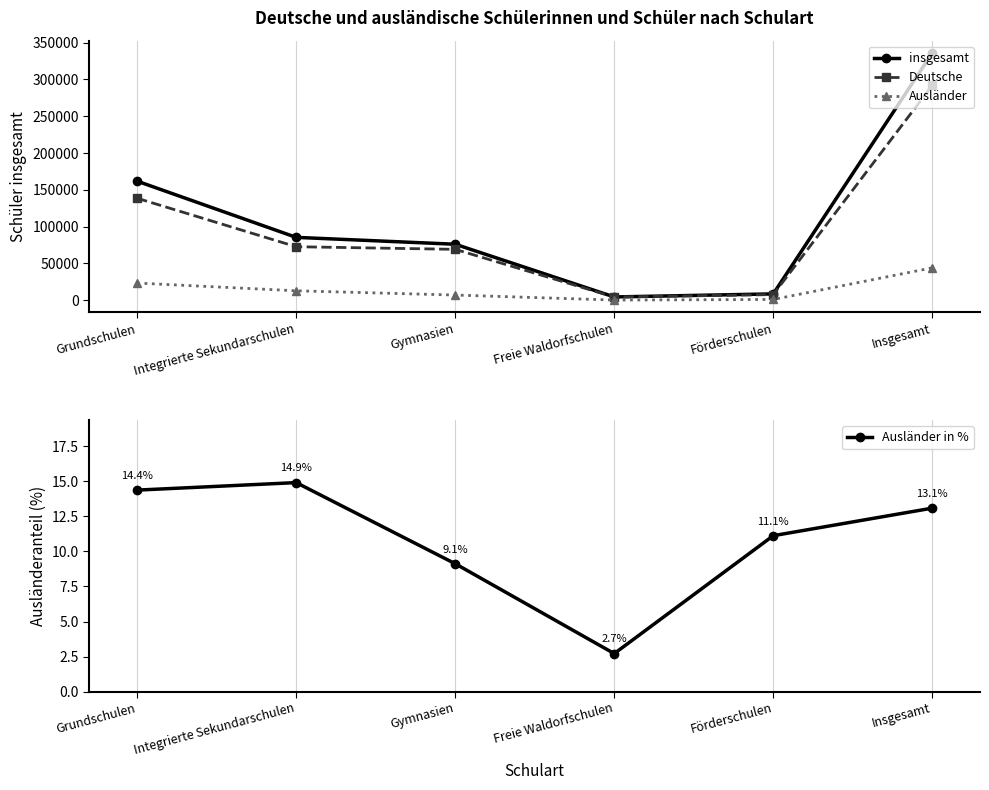

Which series has the largest total across all categories?

insgesamt